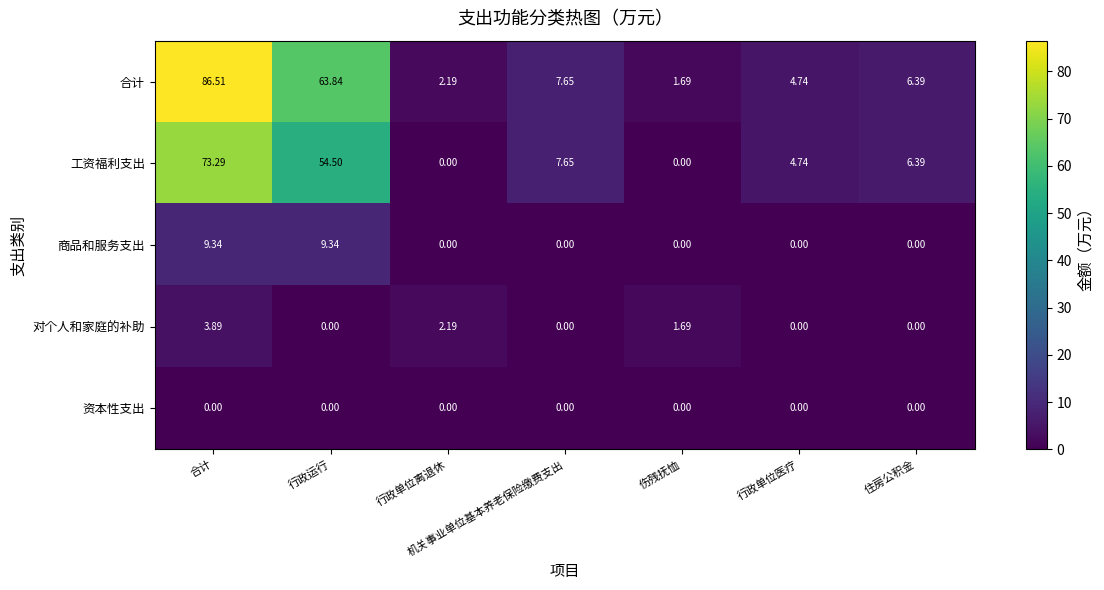

Between 合计 and 行政单位离退休, which series saw the biggest shift?

合计